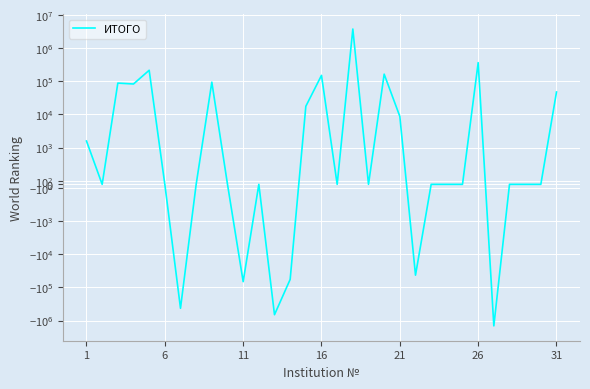

How many positive values are there?

12